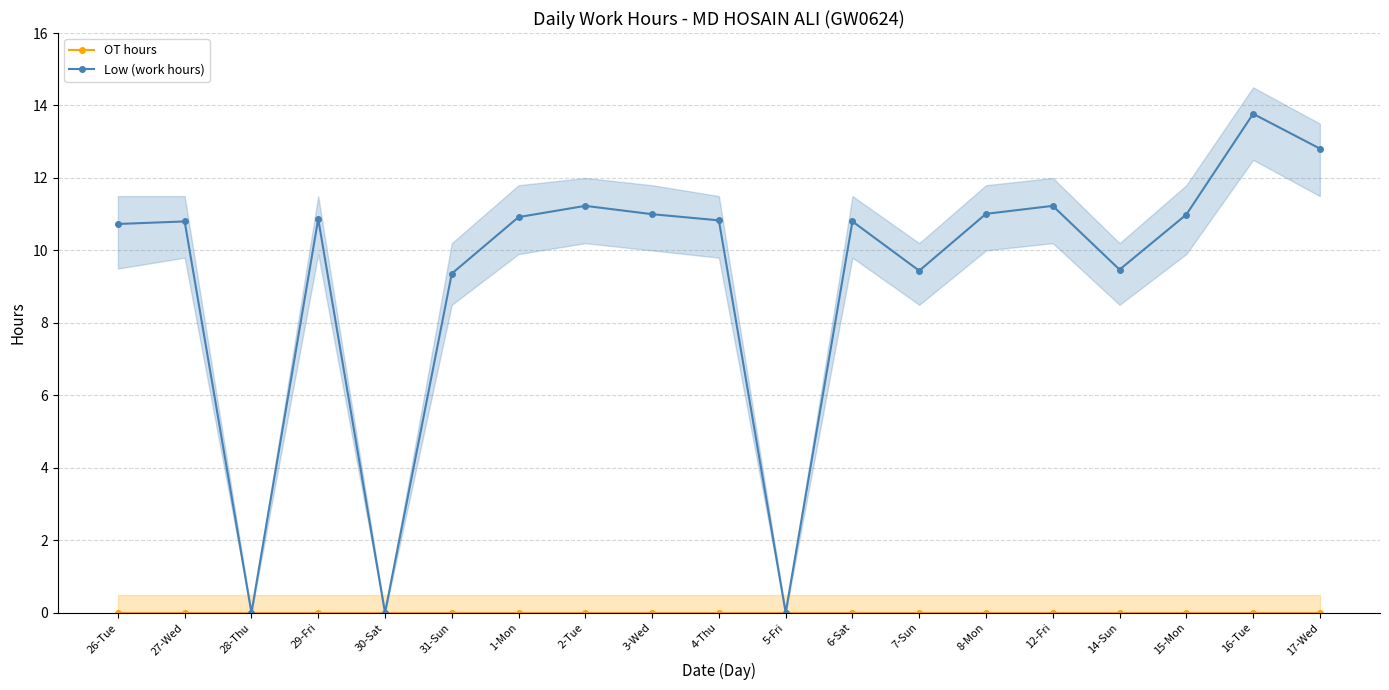

True or false: Low (work hours) and OT hours cross at least once.

False